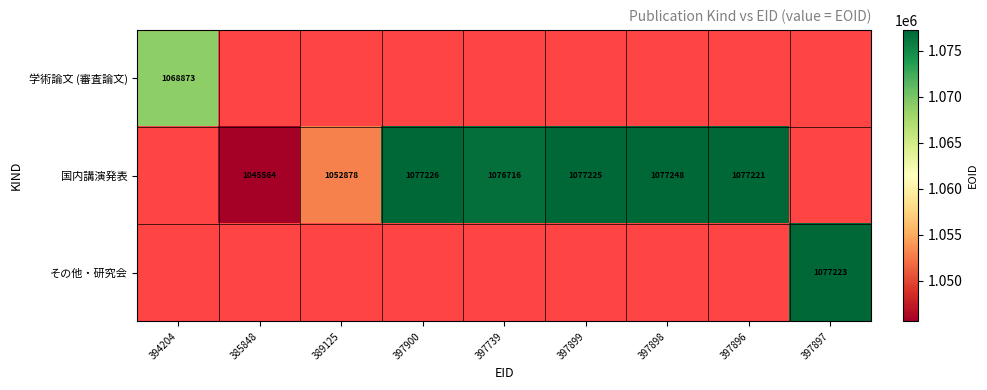

Is it true that その他・研究会 equals 1505100 at 397897?

False